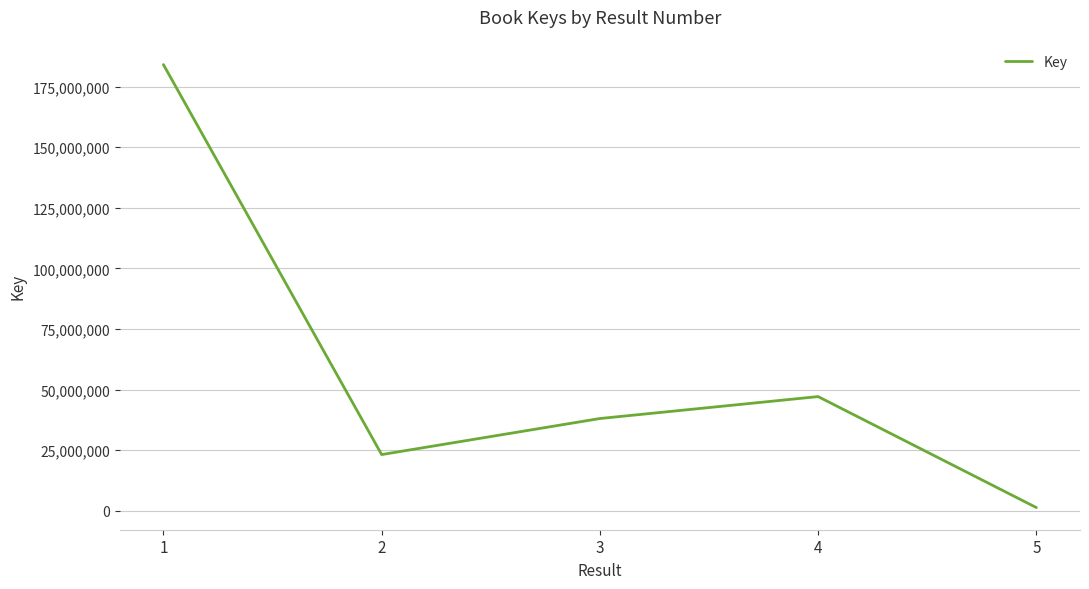

Reading left to right, transcribe all the data shown in this chart.

1=184072077	2=23195470	3=38062724	4=47114107	5=1328511